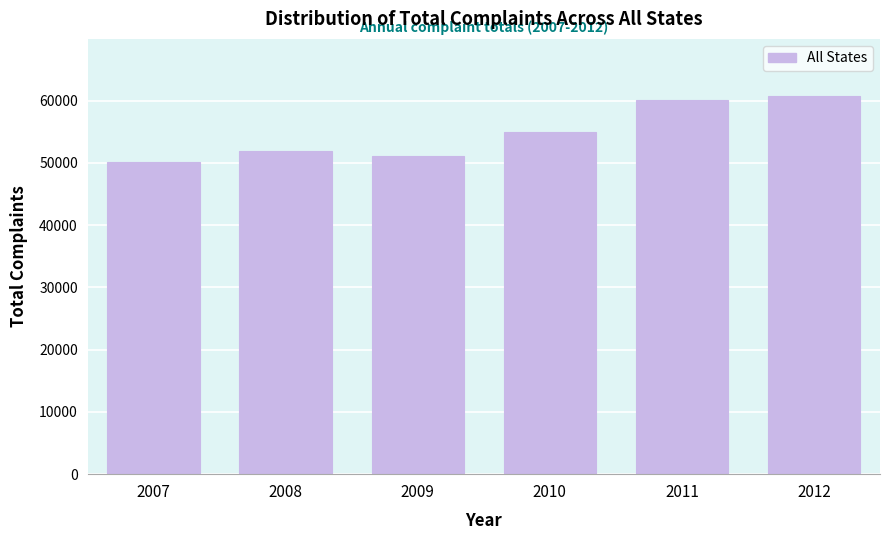

Reading right to left, list all the values displayed in this chart.

60812	60172	55029	51163	51972	50126